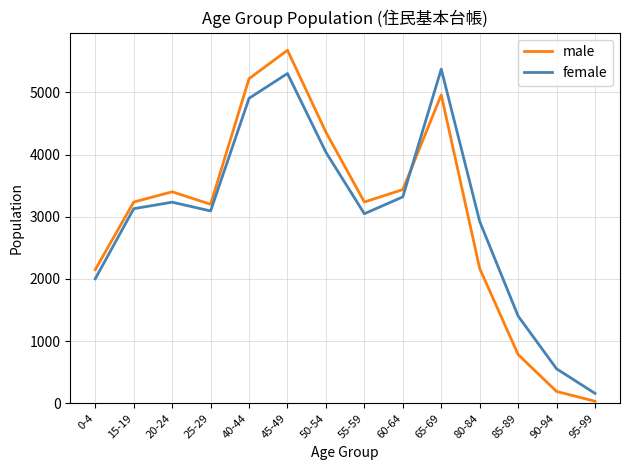

Is the value of female at 0-4 greater than the value of male at 80-84?

No